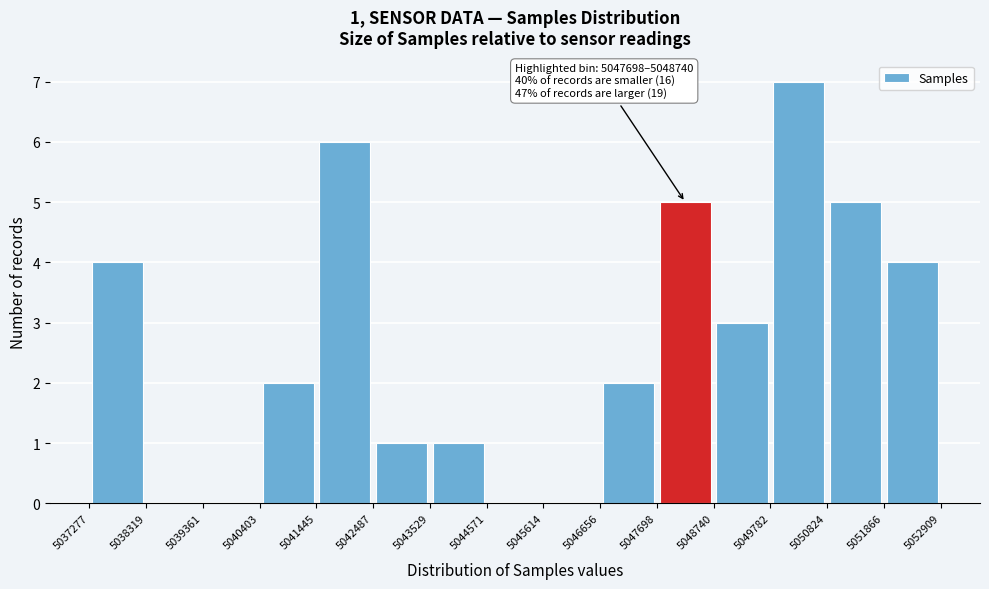

Over which range of the x-axis is the bar tallest?

5049782 to 5050824